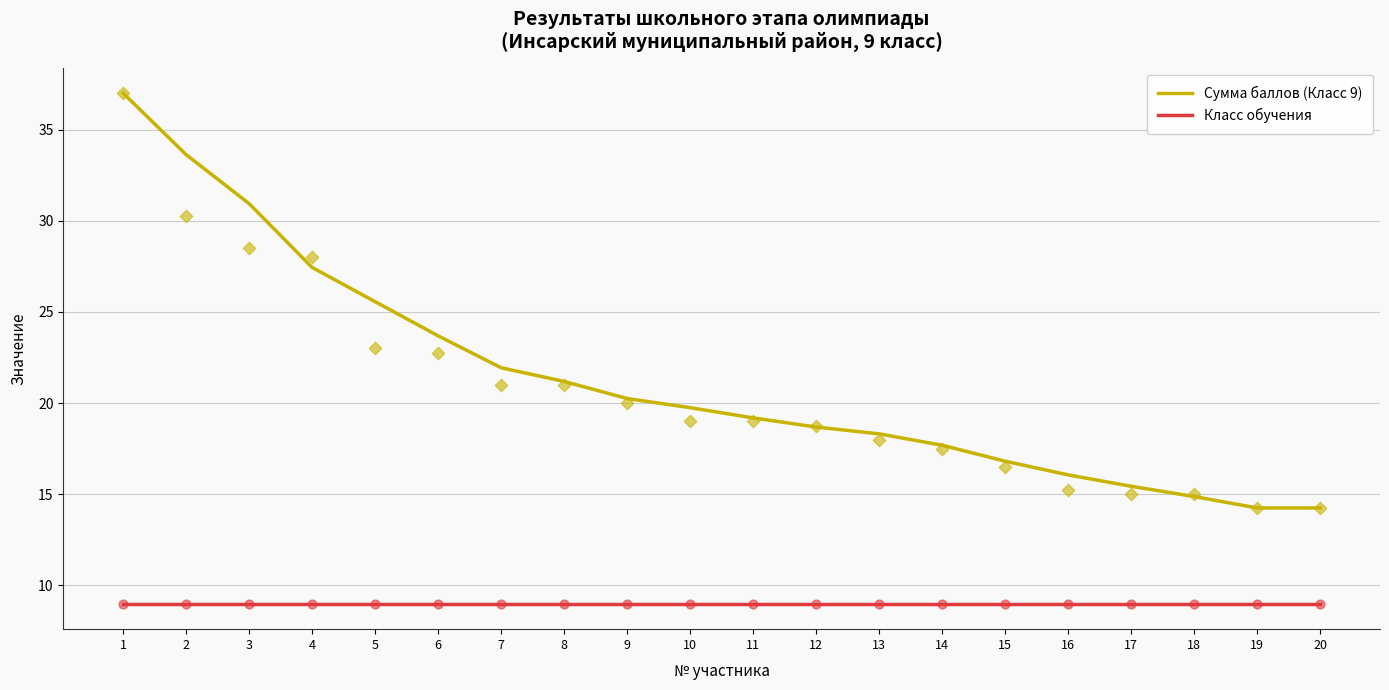

Which series has the widest spread of Y values?

Сумма баллов (Класс 9)